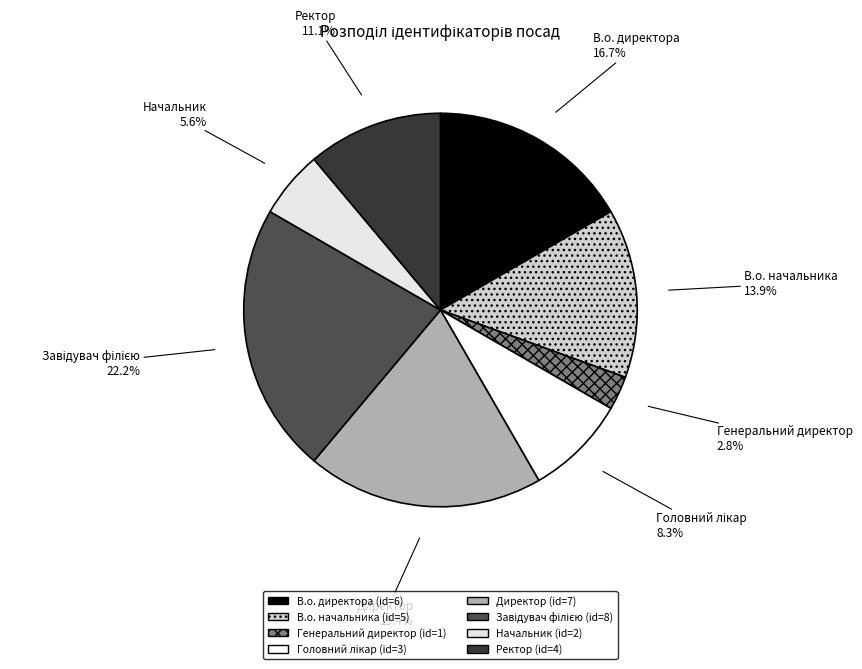

Which has a higher value, Начальник or В.о. начальника?

В.о. начальника